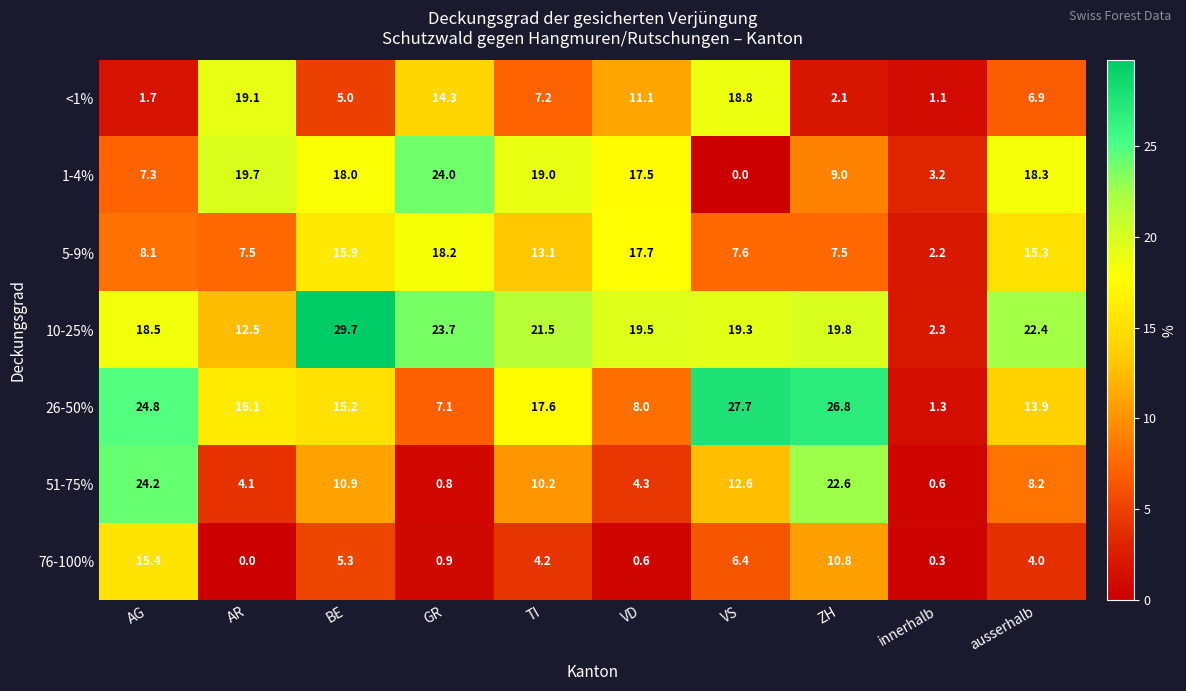

At which label does <1% reach its peak?

AR